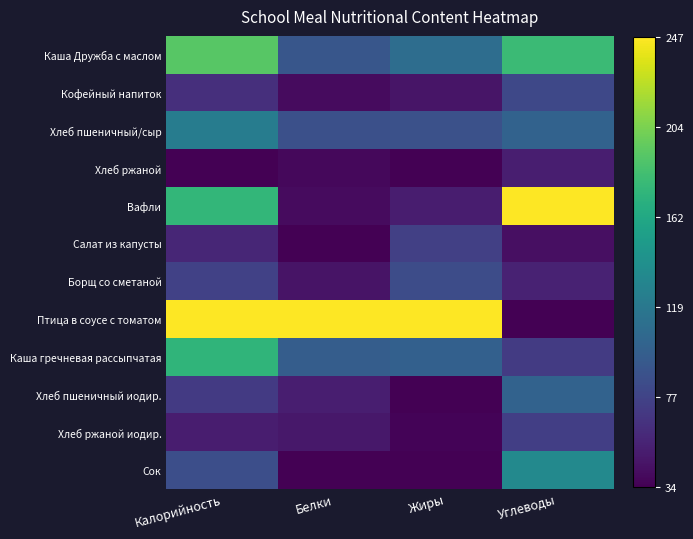

Which series has the largest total across all categories?

Птица в соусе с томатом